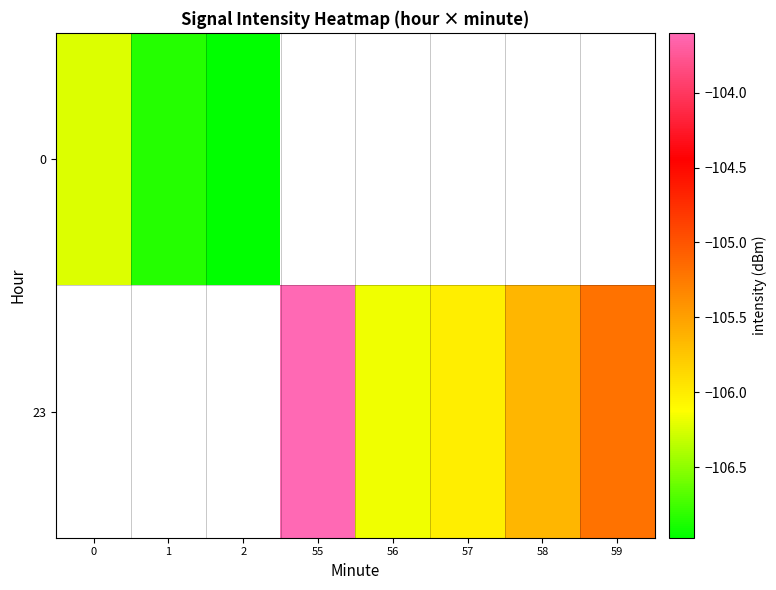

How many negative values does the 23 series have?

5